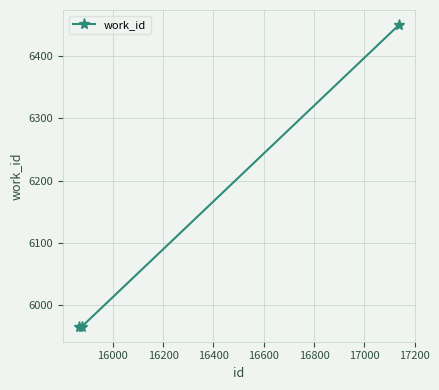

What is the average value?

6127